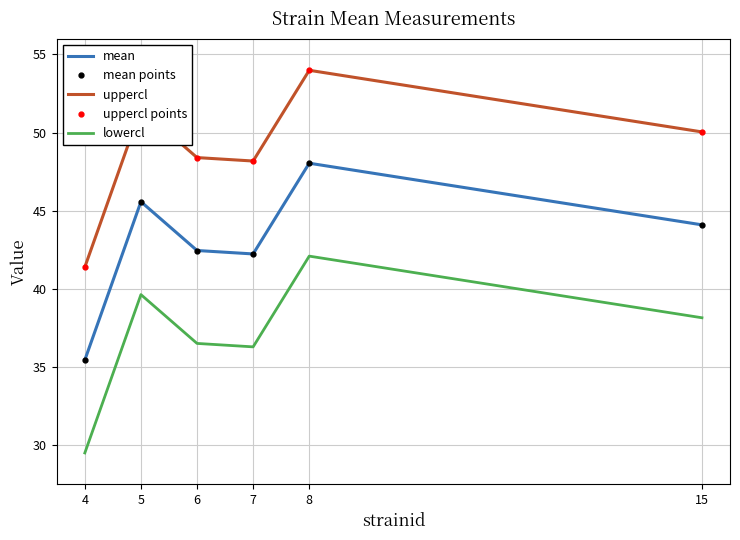

The value of mean at 6 is 57.3. True or false?

False